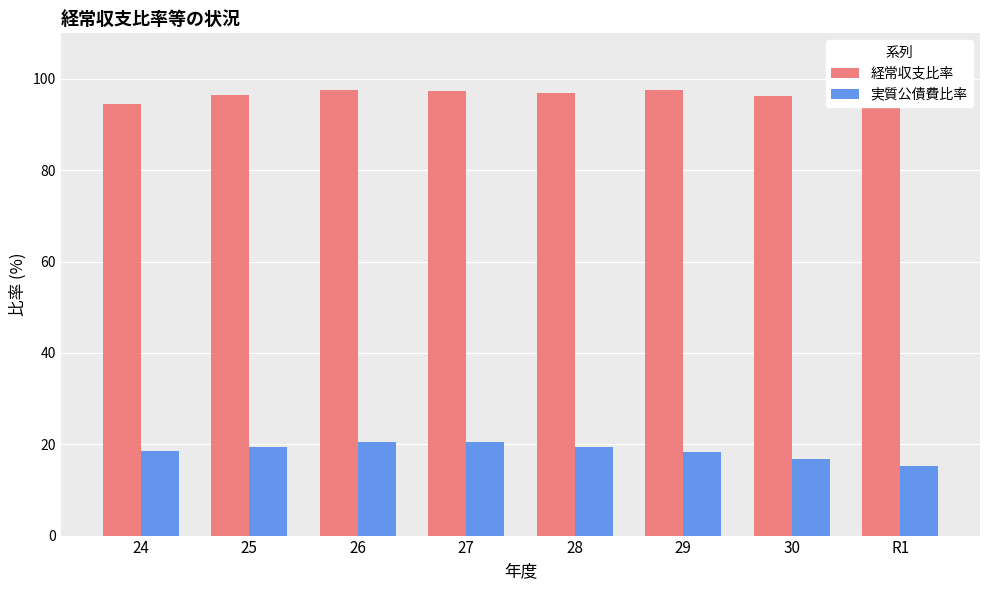

What is the difference between the second highest and second lowest values in the 実質公債費比率 series?

3.7